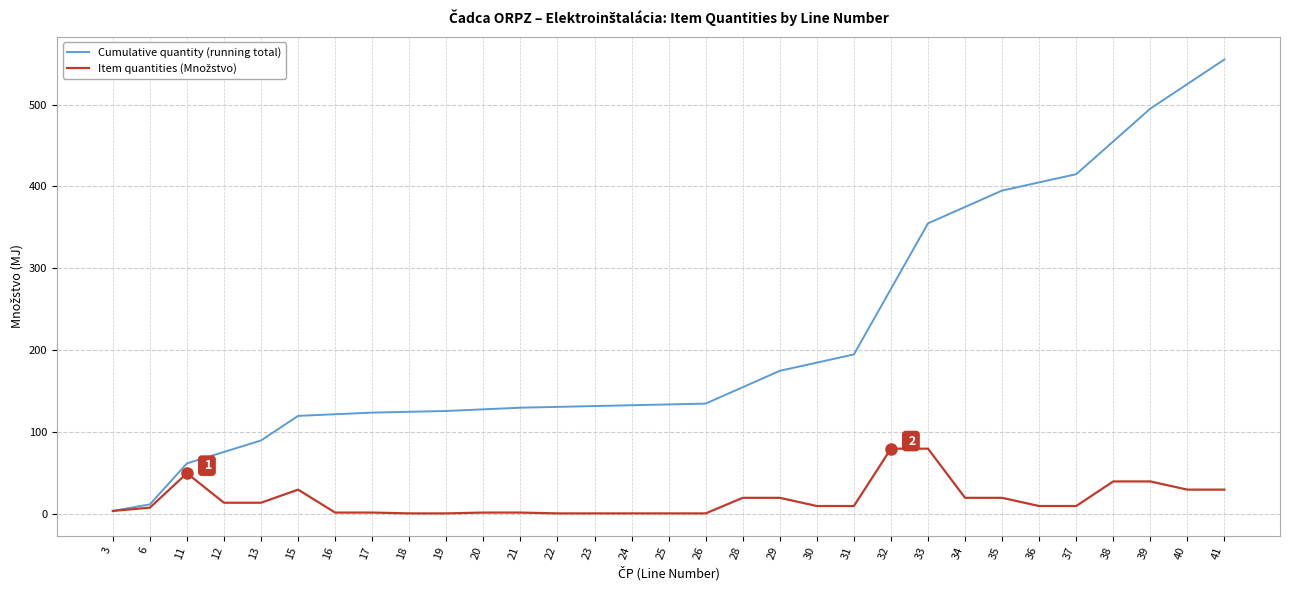

True or false: Cumulative quantity (running total) has a value of 134 at 25.

True